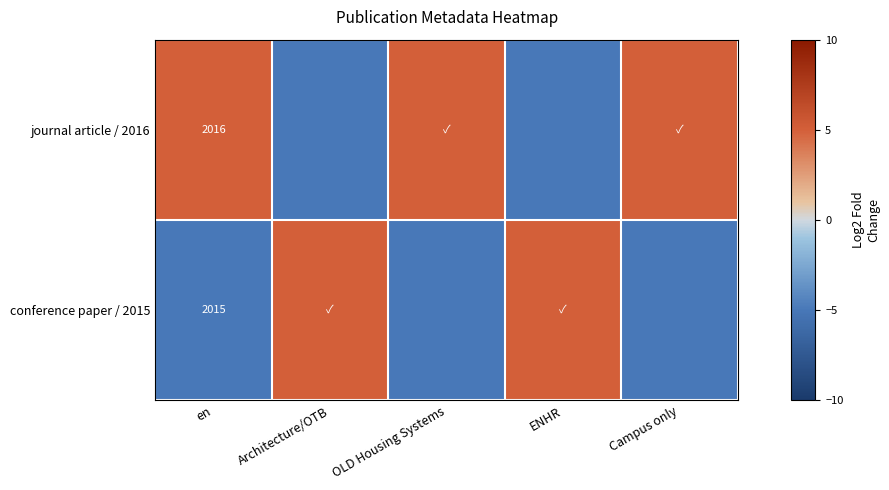

At en, list the series in order from smallest to largest.

conference paper / 2015, journal article / 2016